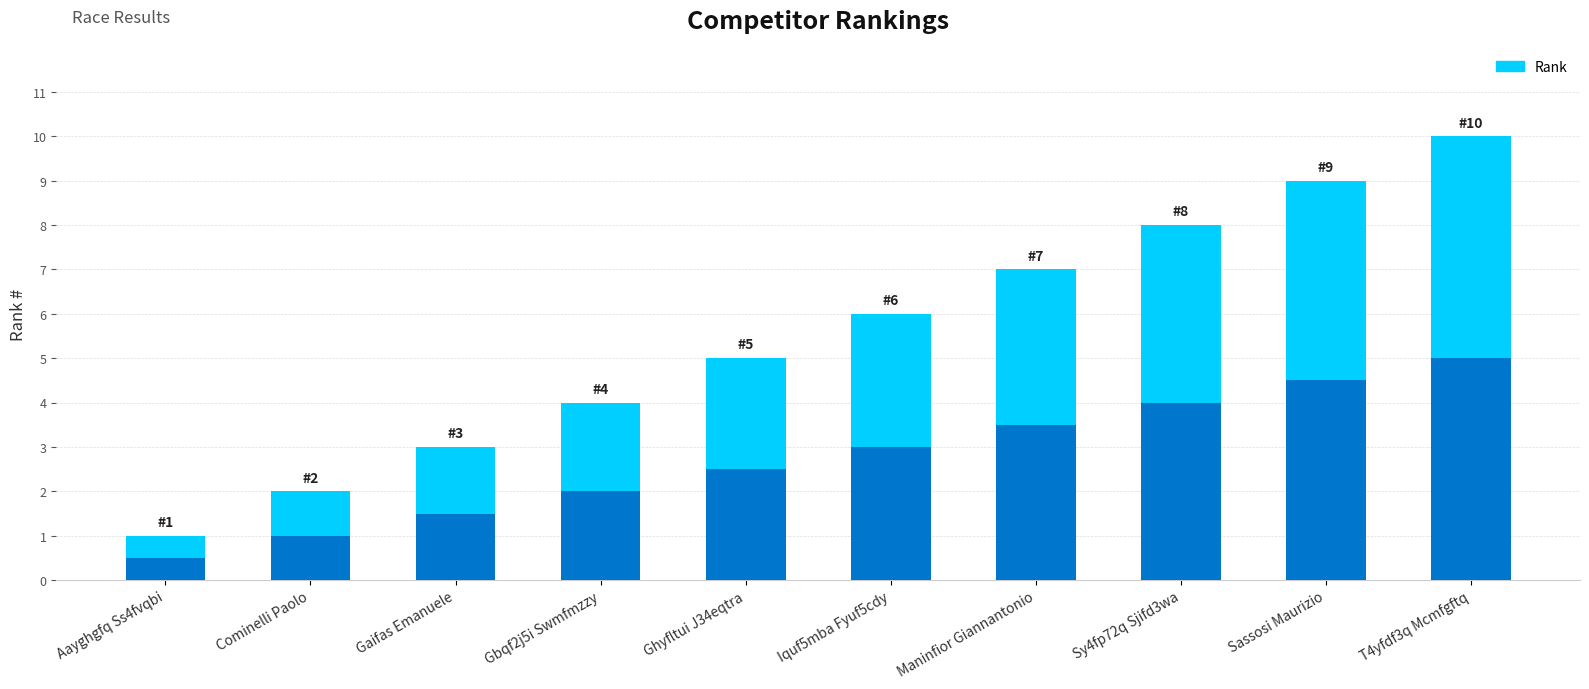

Reading left to right, transcribe all the data shown in this chart.

1	2	3	4	5	6	7	8	9	10